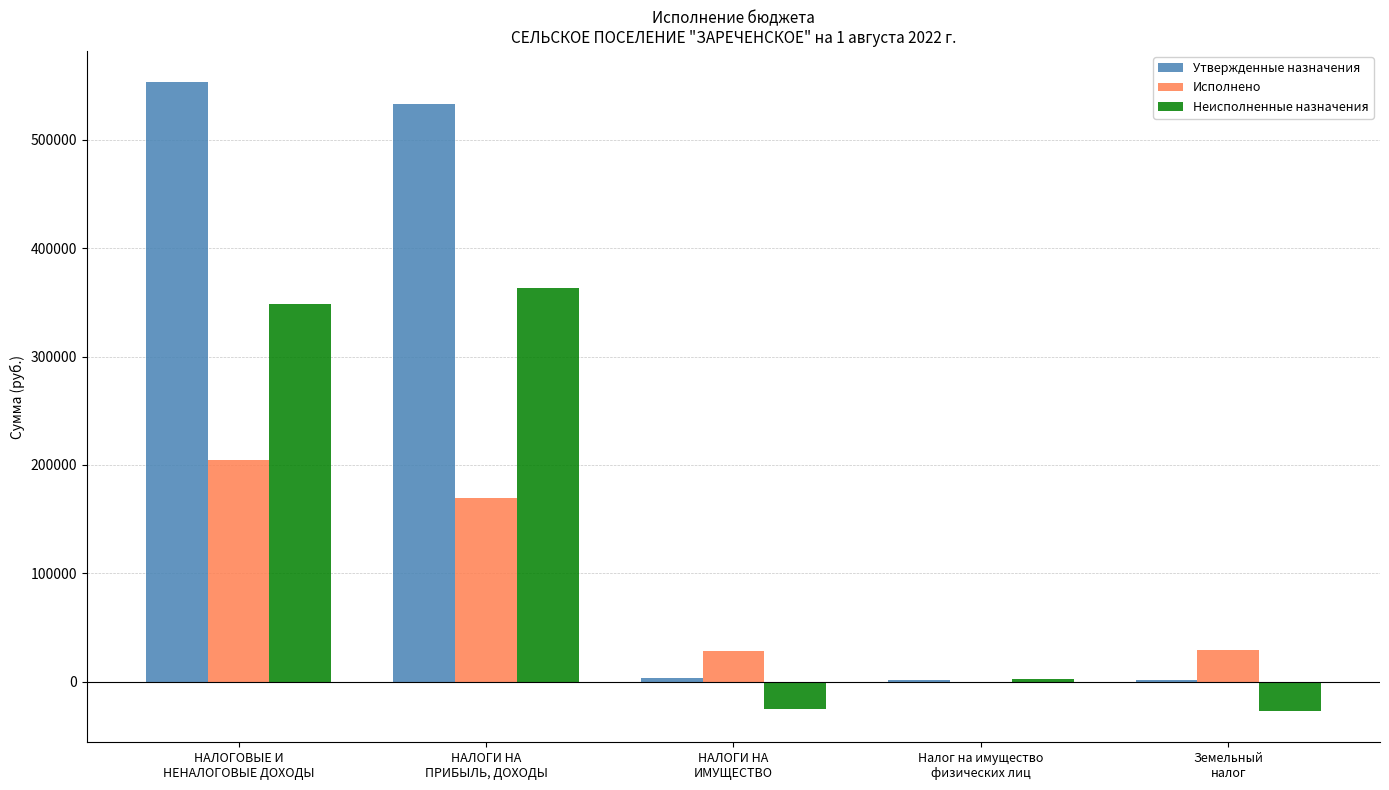

What is the highest value of the Исполнено series?

204546.7